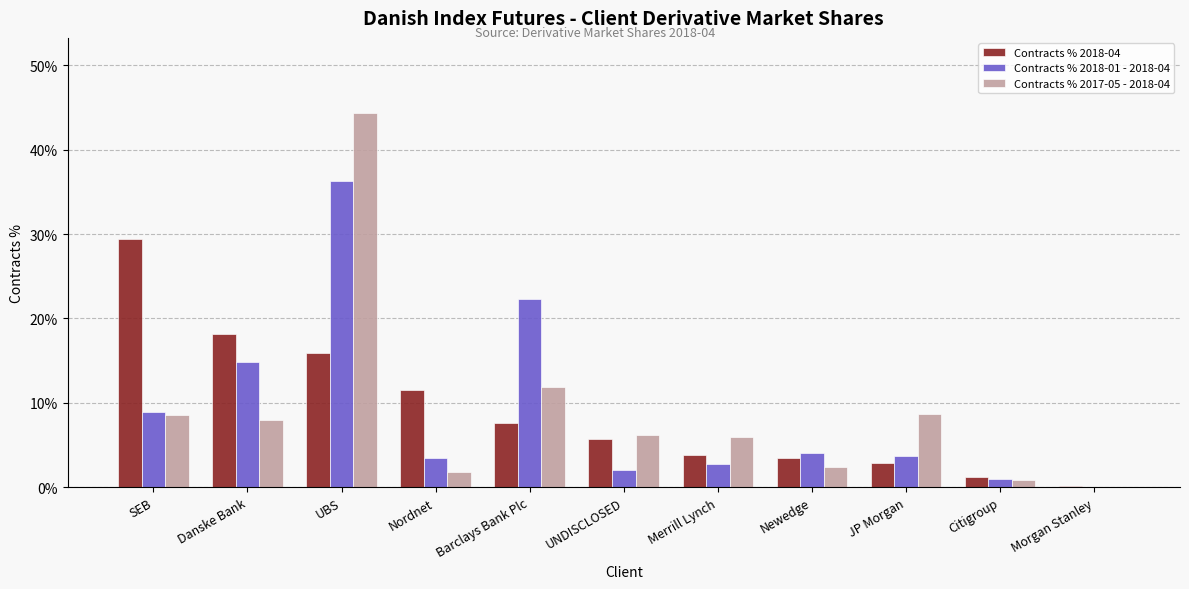

Are the bars horizontal?

No